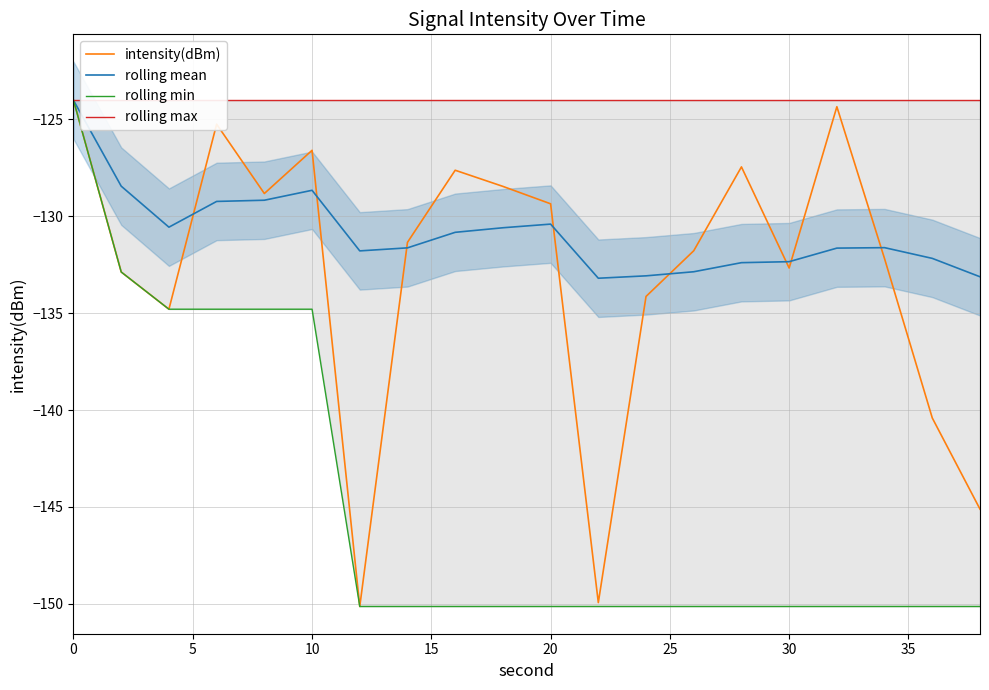

How many lines are shown in the chart?

4